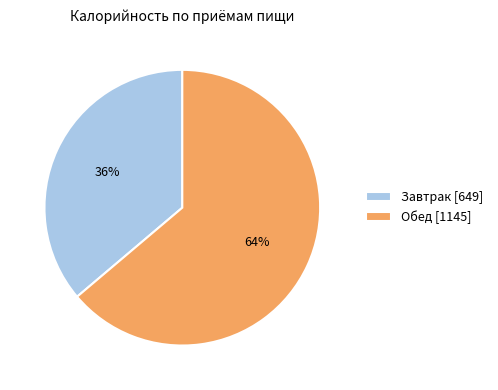

Combined, do Завтрак and Обед account for over 50%?

Yes